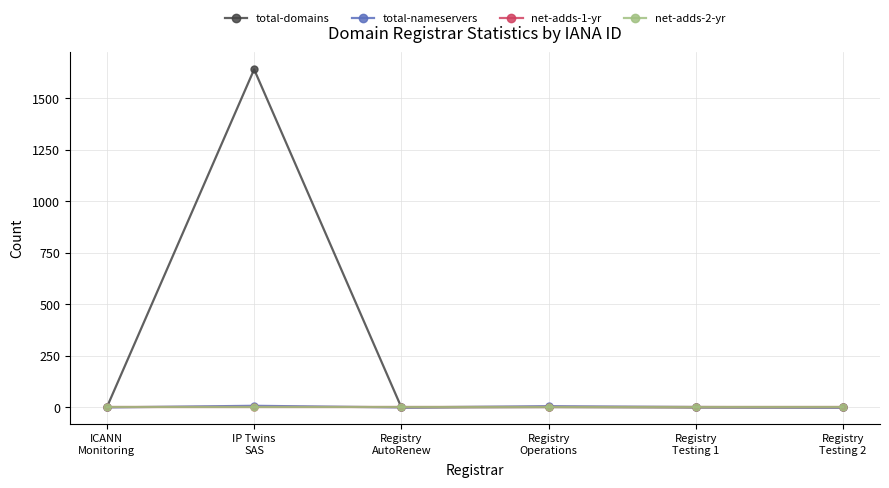

What is the label of the 1st point from the left?

ICANN
Monitoring